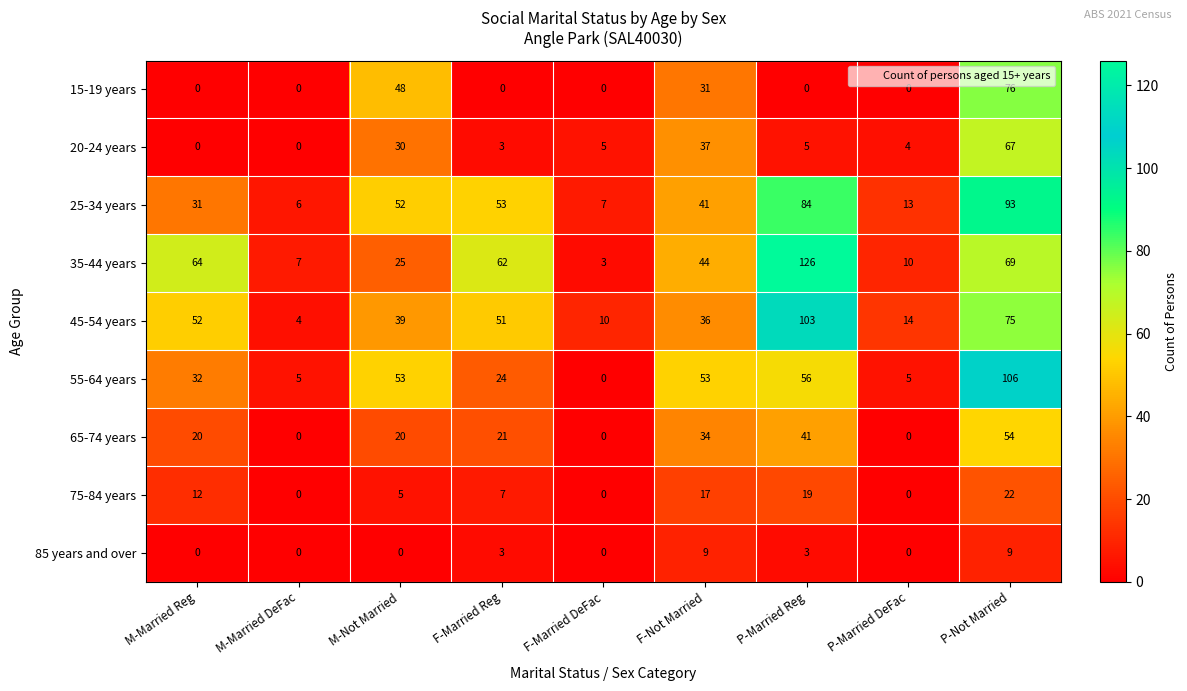

How many series are shown in this chart?

9